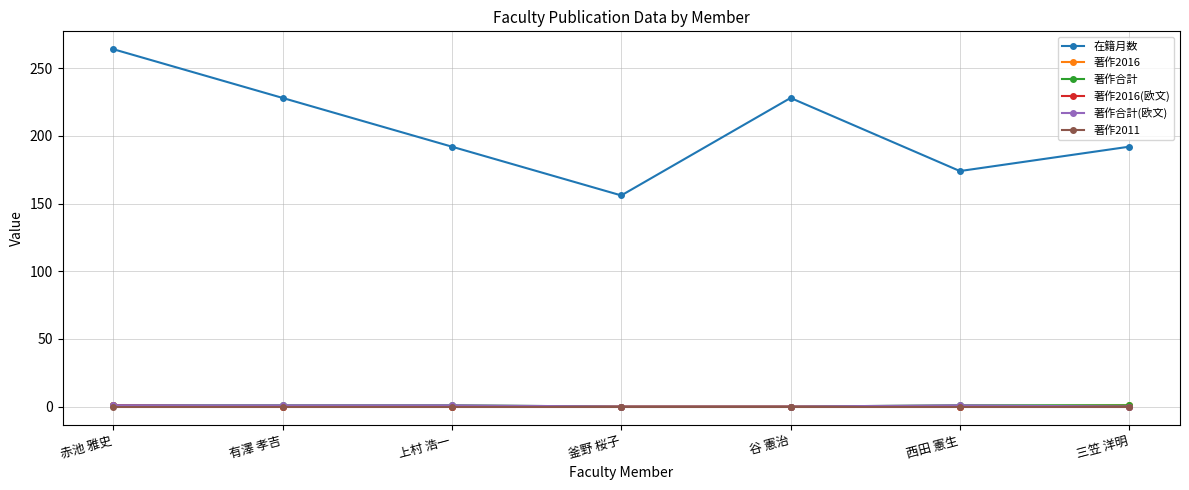

How many lines are shown in the chart?

6